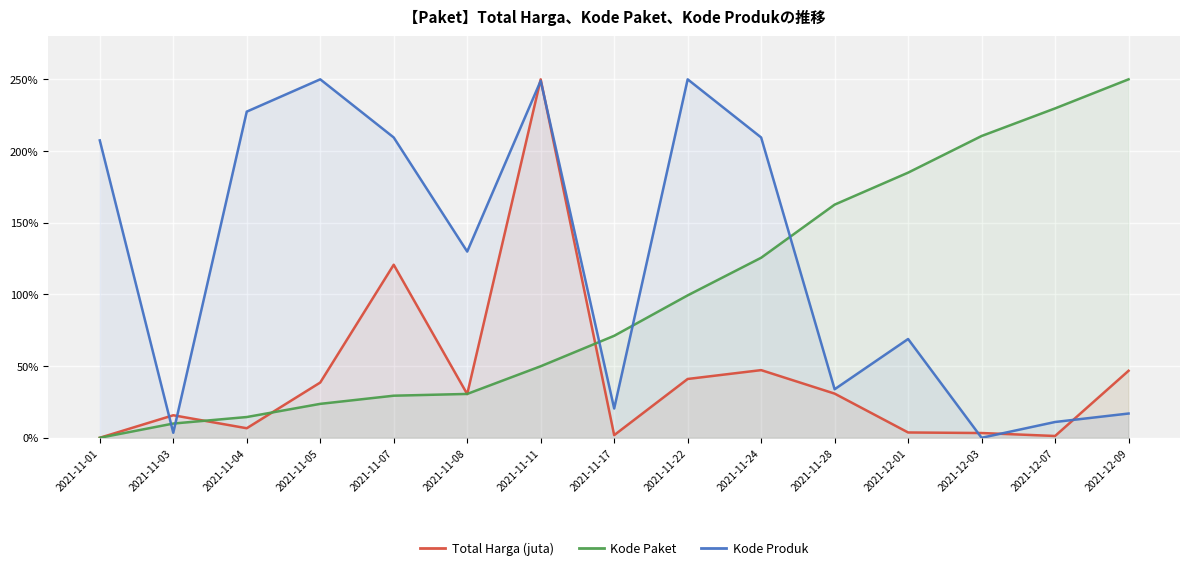

Read the Kode Paket value at 2021-11-11.

49.9